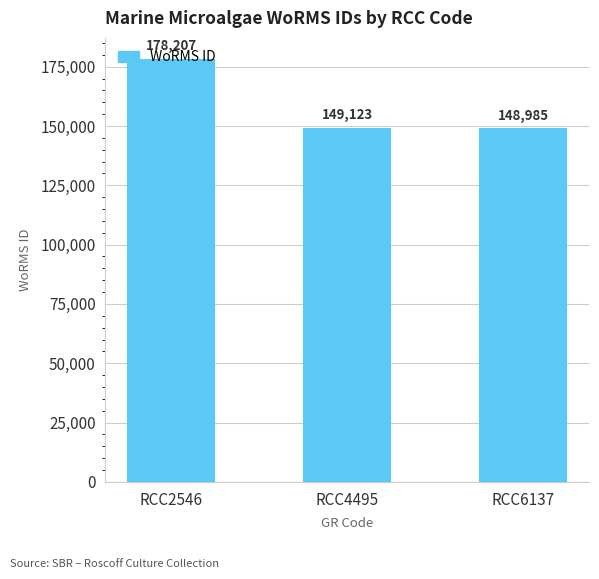

What is the ratio of the value at RCC4495 to the value at RCC6137?

1.0